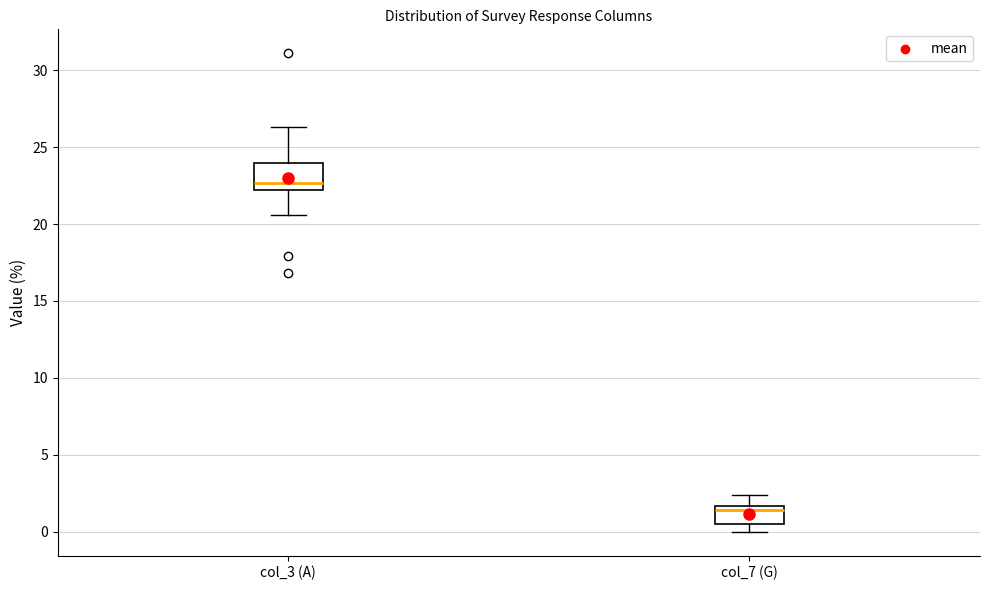

Reading left to right, read every box against the y-axis: the position of its median line, the range the box covers, and the ends of its whiskers. The values are not printed on the chart, so give them approximately, as read against the axis.

col_3 (A): median 22.5, box 22.0 to 24.0, whiskers 20.5 to 26.5
col_7 (G): median 1.5 (just below the box's upper edge), box 0.5 to 1.5, whiskers 0.0 to 2.5